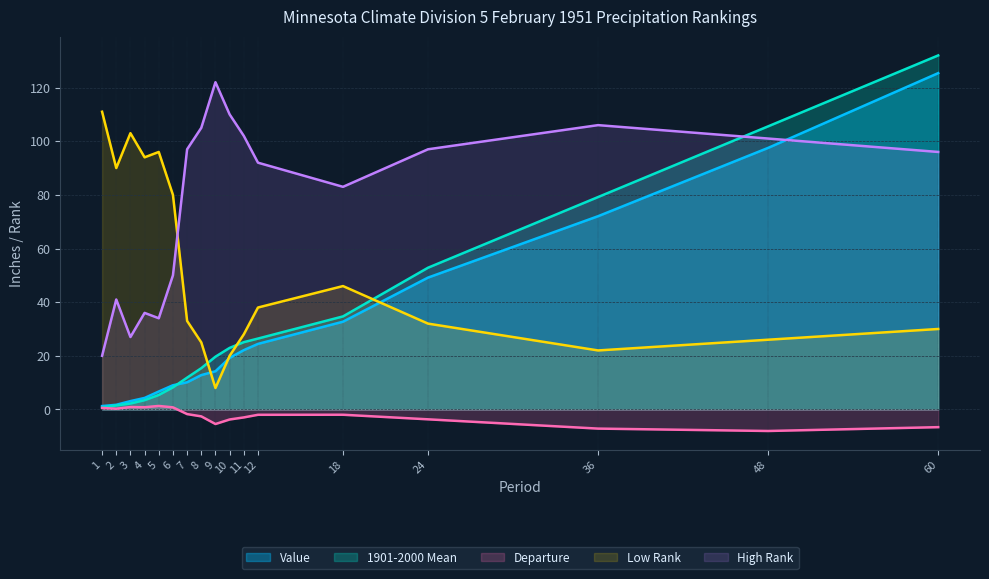

Rank the series by their maximum value, from highest to lowest.

1901-2000 Mean, Value, High Rank, Low Rank, Departure